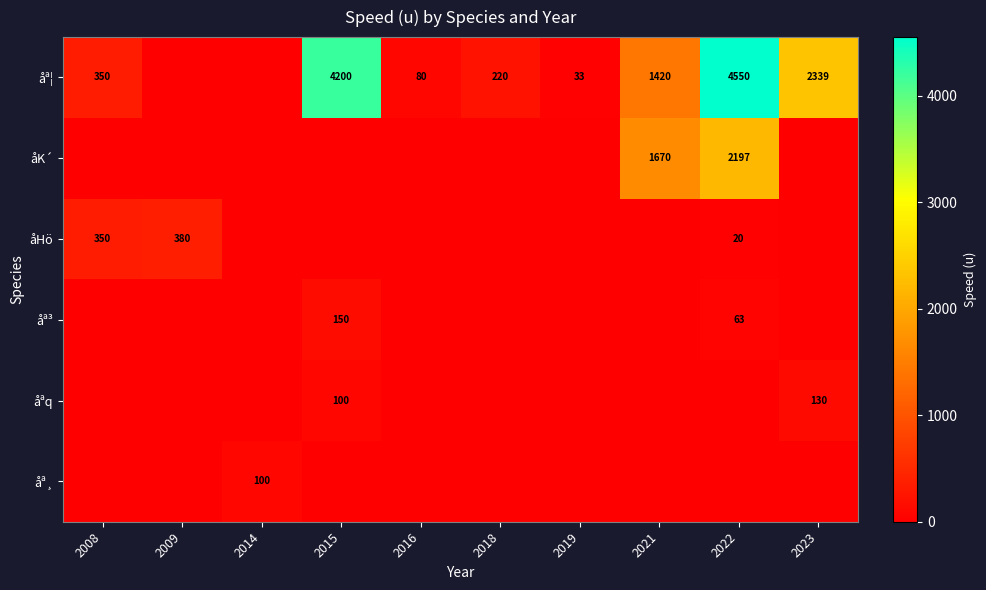

What is the total value across all series at 2019?

33.0